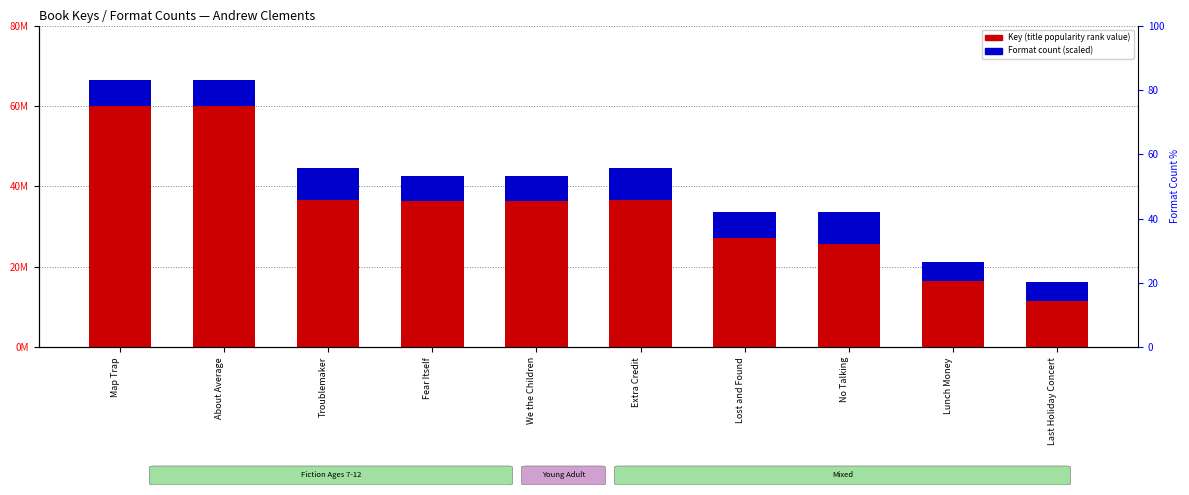

Which series has the largest total across all categories?

Key (title popularity rank value)